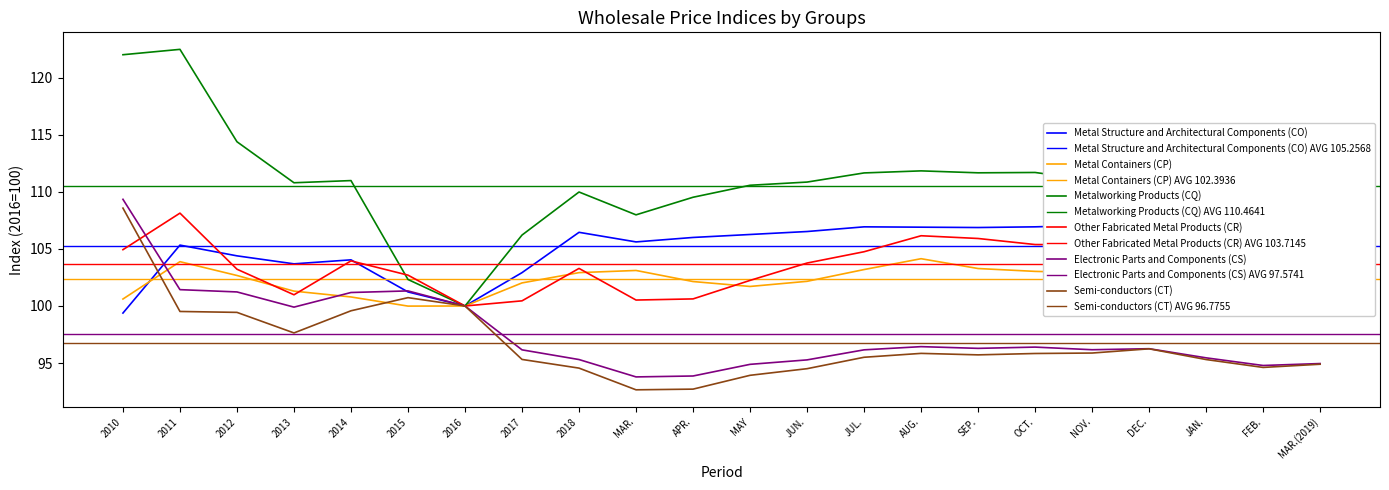

Is this an area chart (filled region under the line)?

No